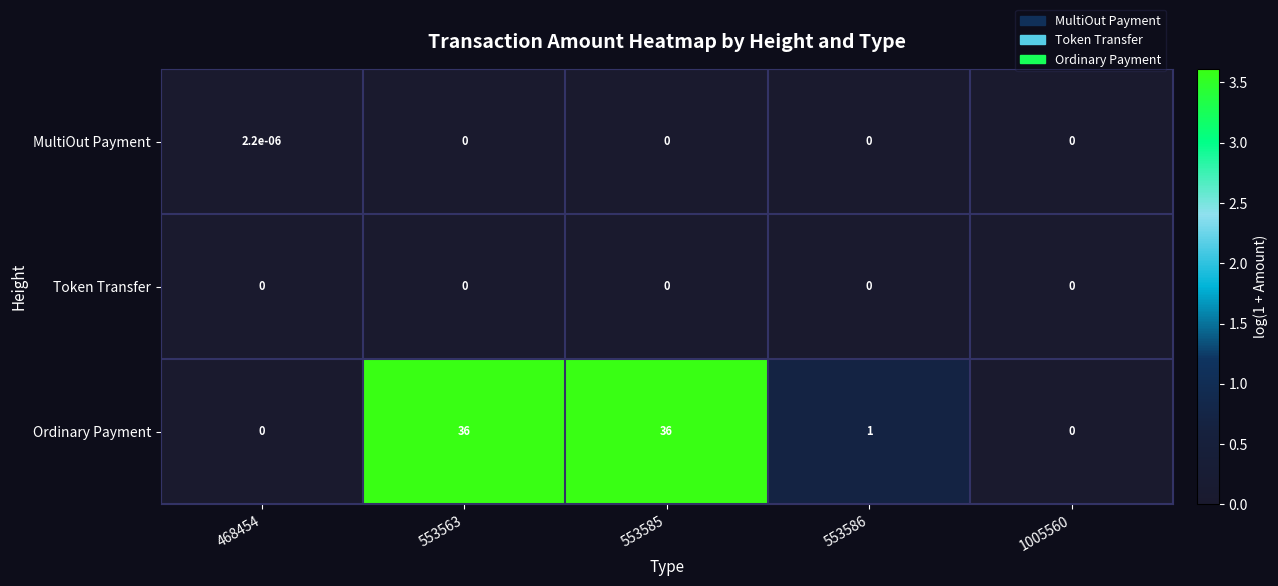

Between 553585 and 1005560, which series saw the biggest shift?

Ordinary Payment